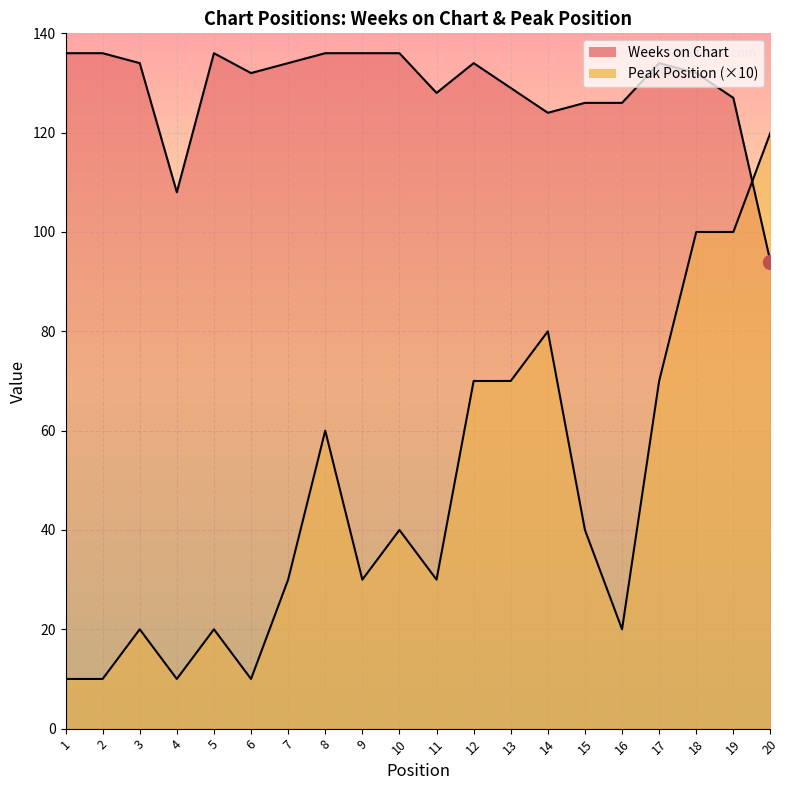

Rank the series by their maximum value, from highest to lowest.

Weeks on Chart, Peak Position